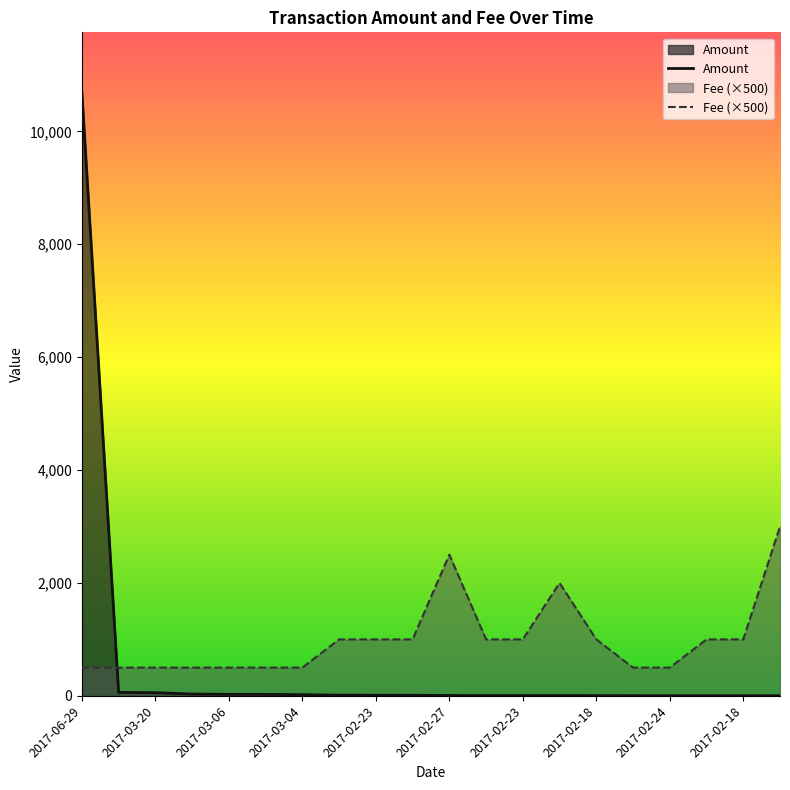

Rank the series by their average value, from lowest to highest.

Amount, Fee (×500)